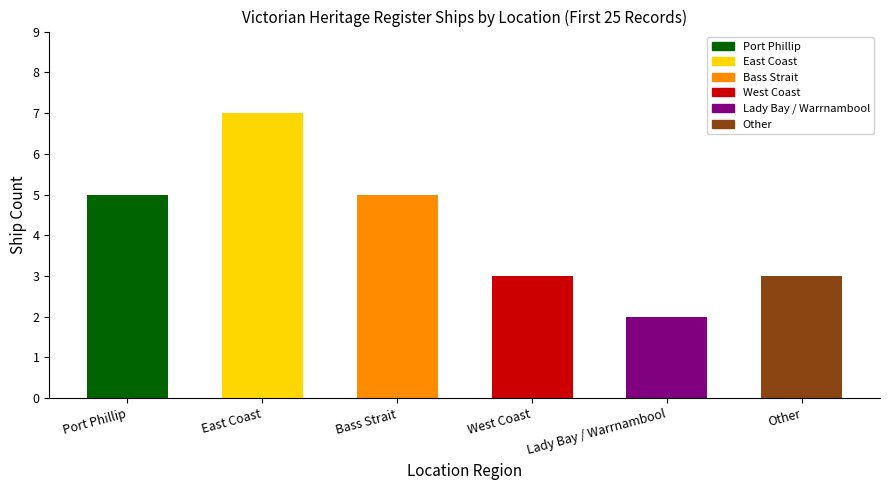

Reading left to right, what are all the values shown in this chart?

Port Phillip=5	East Coast=7	Bass Strait=5	West Coast=3	Lady Bay / Warrnambool=2	Other=3